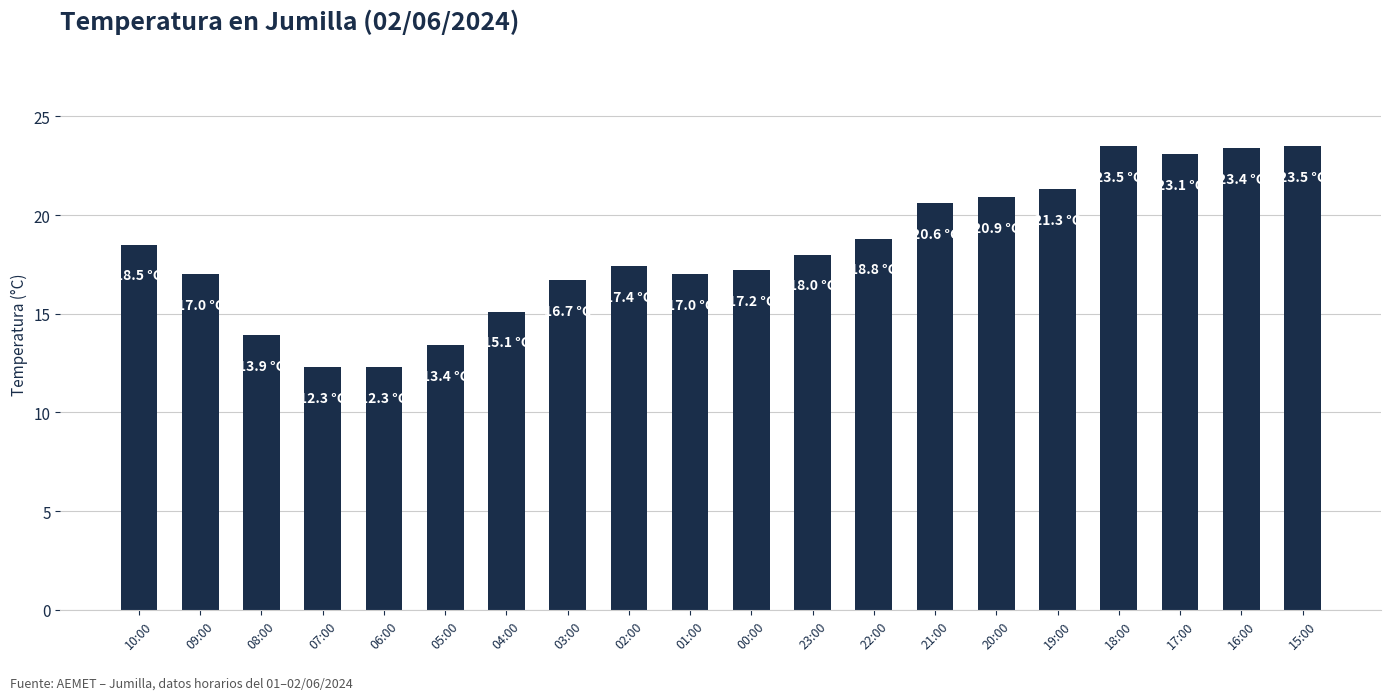

True or false: the data shows 12.3 at 07:00.

True